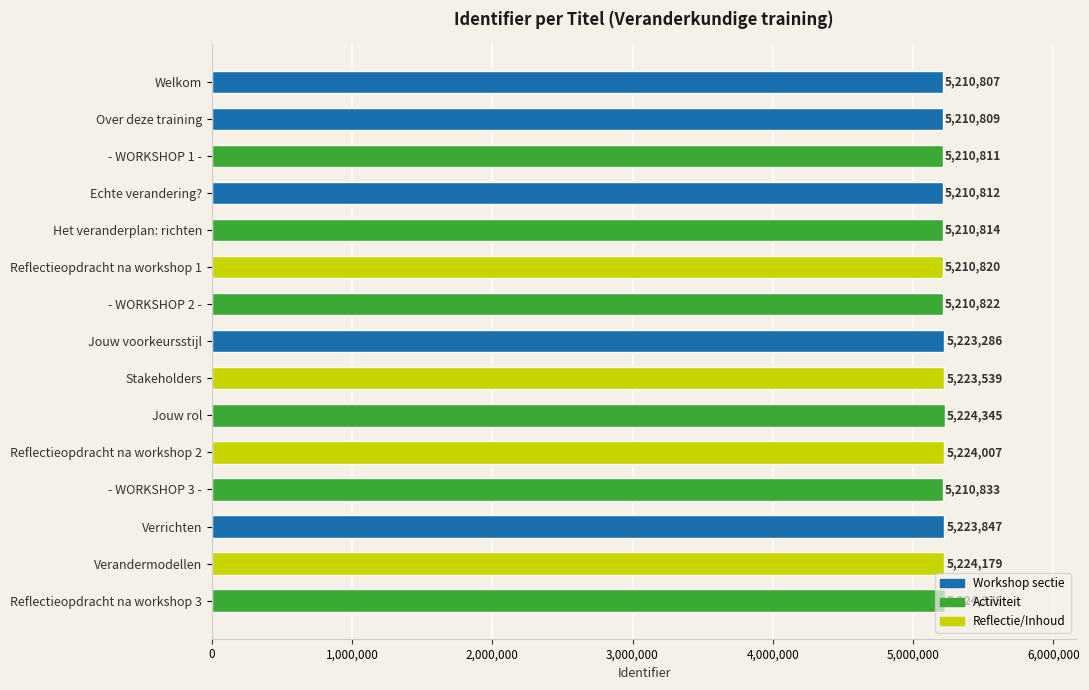

What is the label of the 14th bar from the top?

Verandermodellen